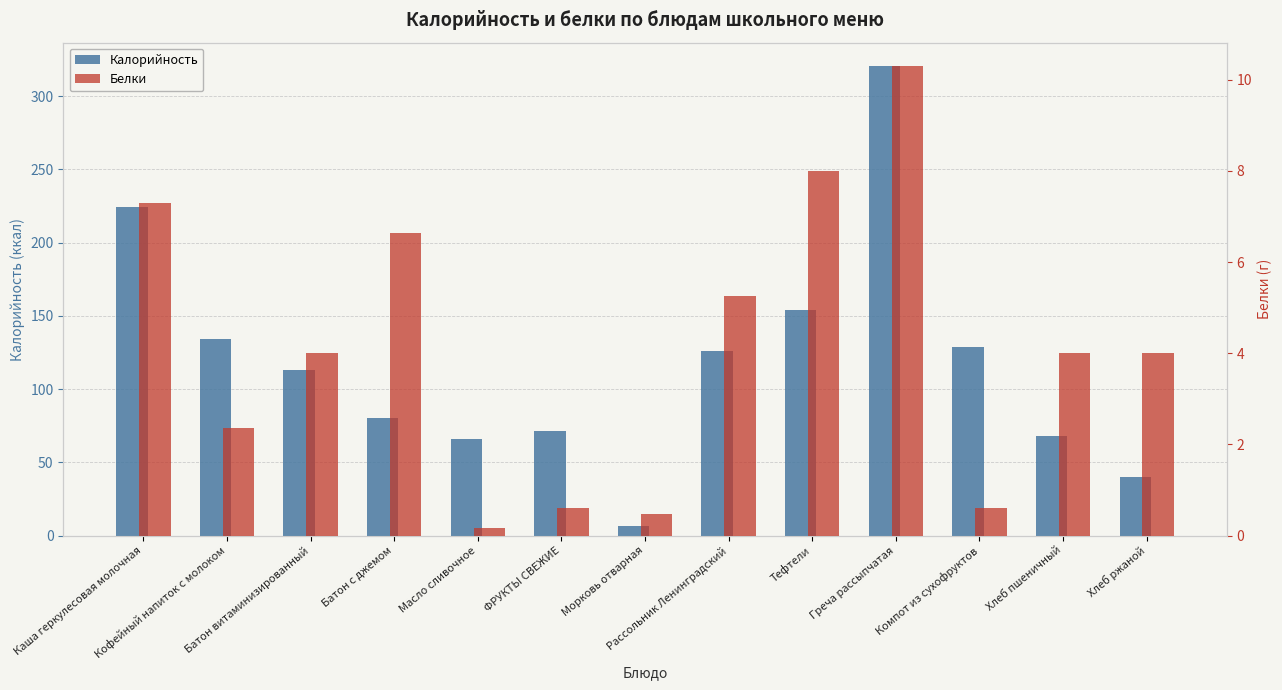

The Калорийность series shows 224.0 at Каша геркулесовая молочная. True or false?

True